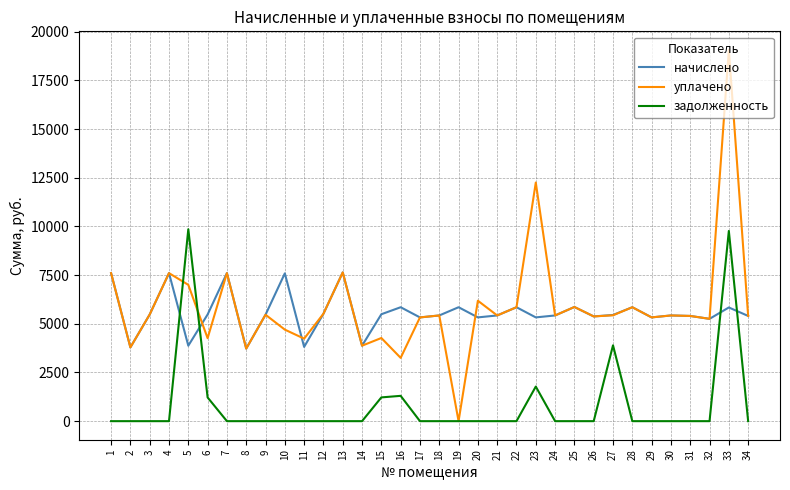

How many lines are shown in the chart?

3